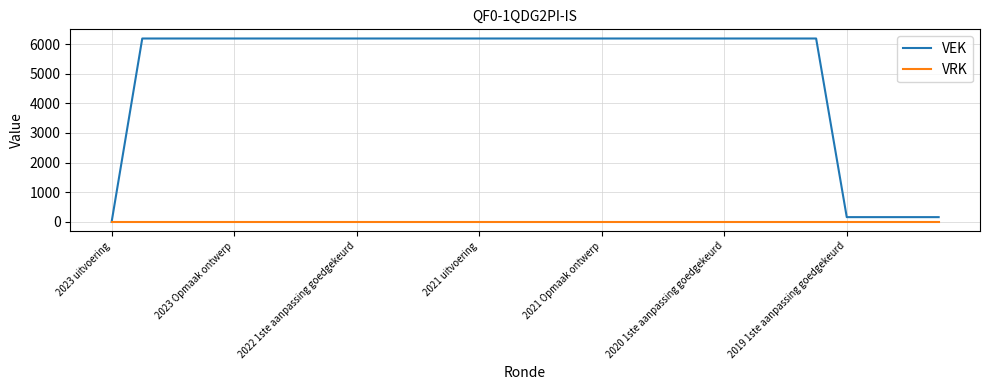

What is the highest value of the VEK series?

6188